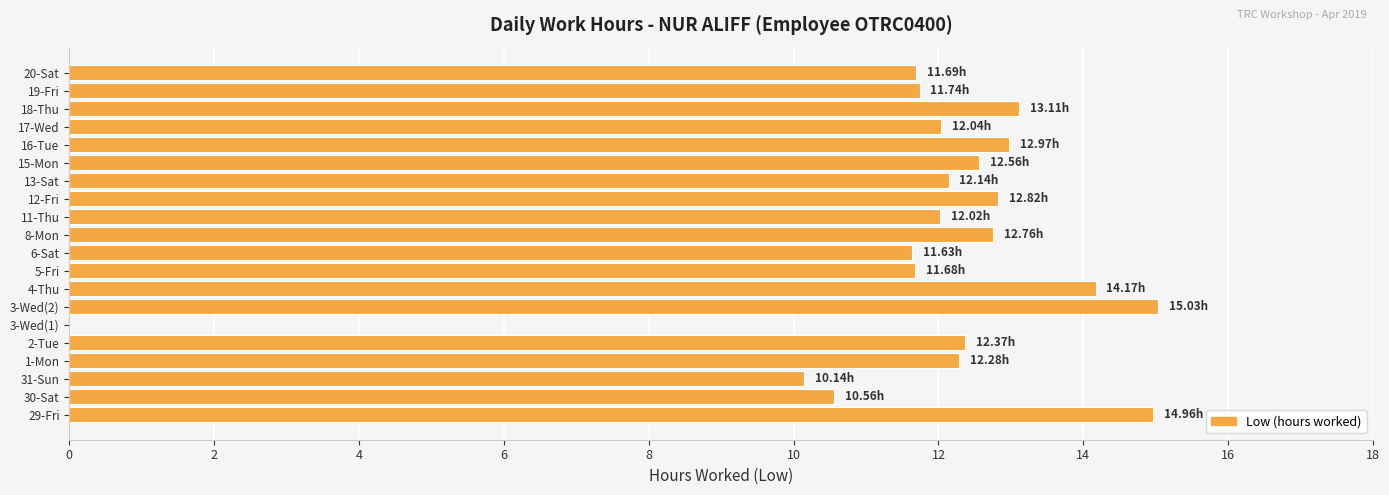

Which has a higher value, 12-Fri or 13-Sat?

12-Fri